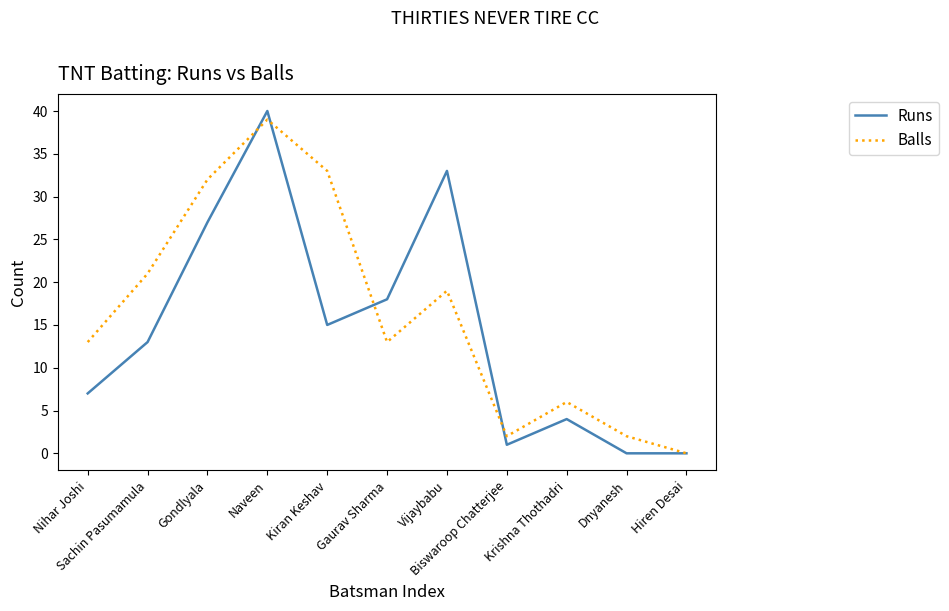

What is the total value across all series at Biswaroop Chatterjee?

3